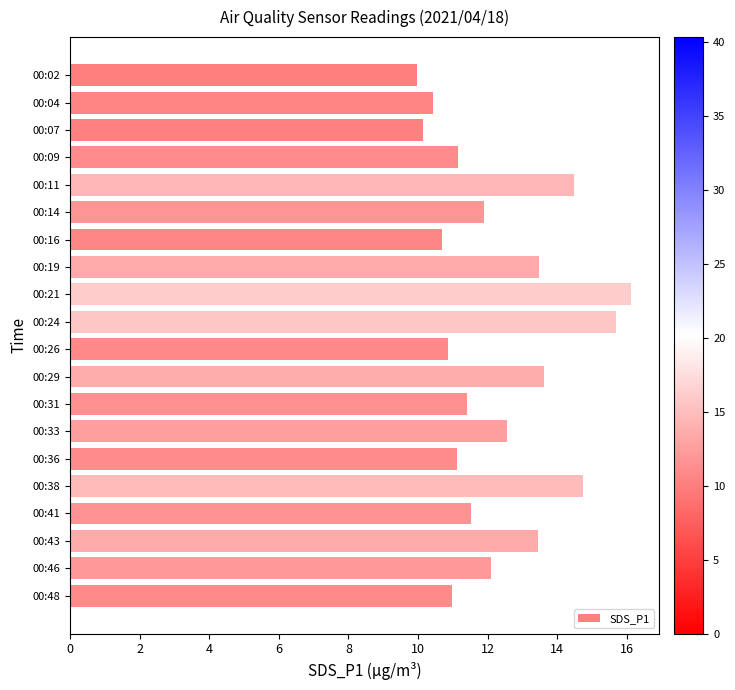

What is the value of the 7th bar from the top?

10.7